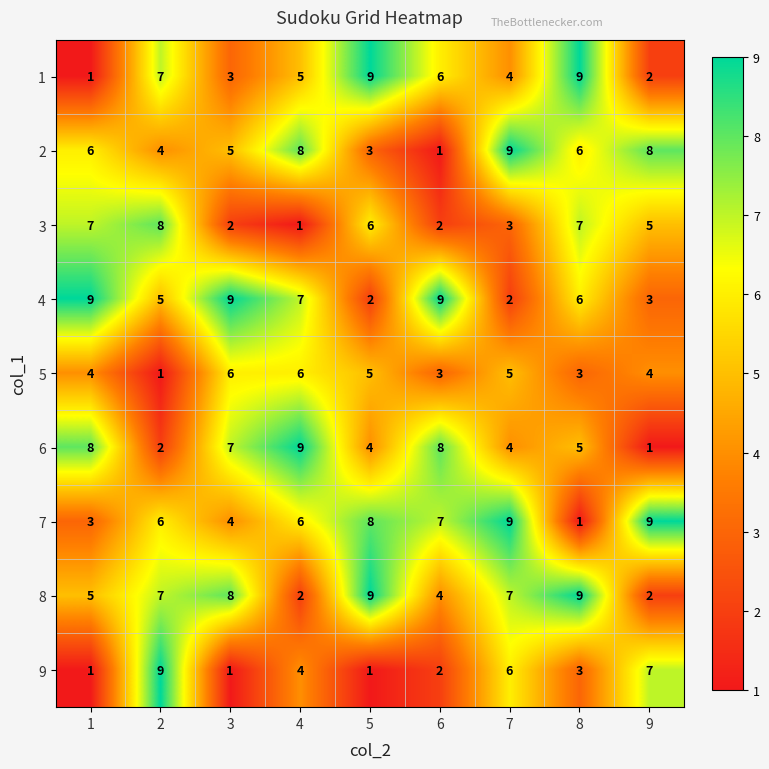

Is the value of 1 at 3 greater than the value of 6 at 8?

No